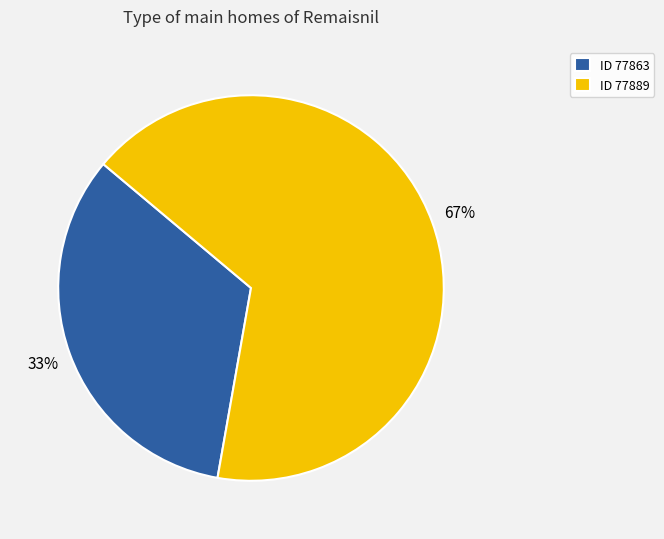

Count the number of slices in the pie.

2